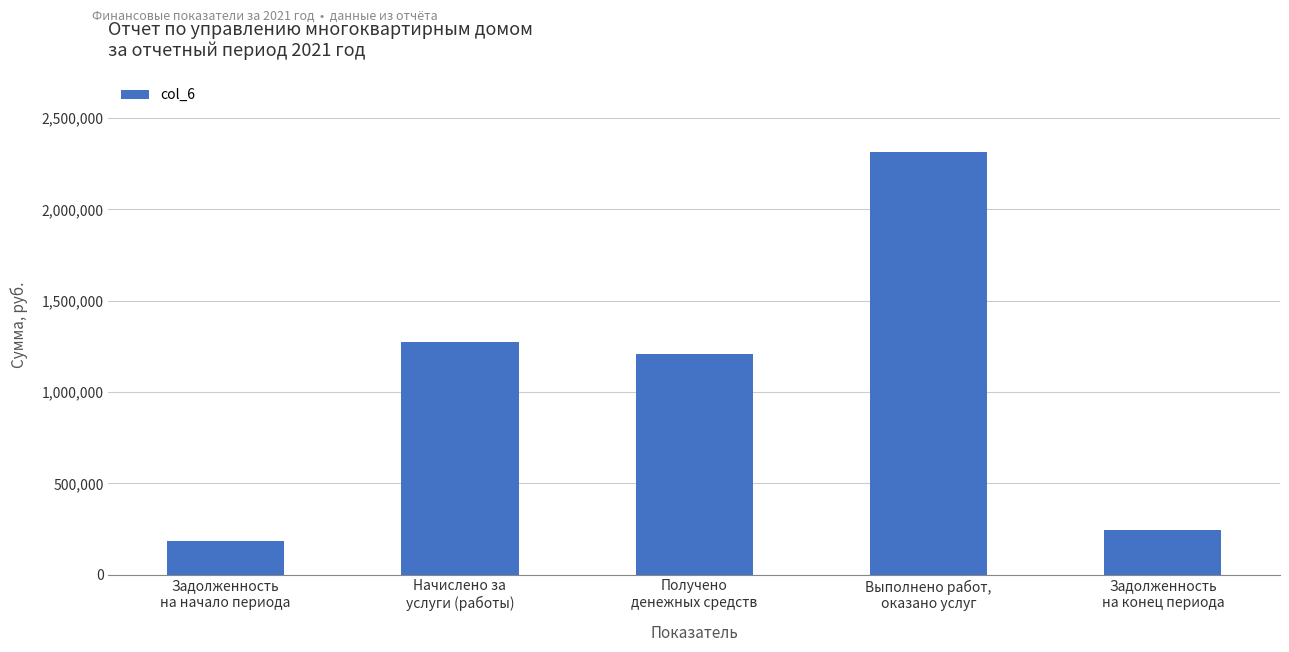

Where does the data first go above 1210406?

Начислено за
услуги (работы)